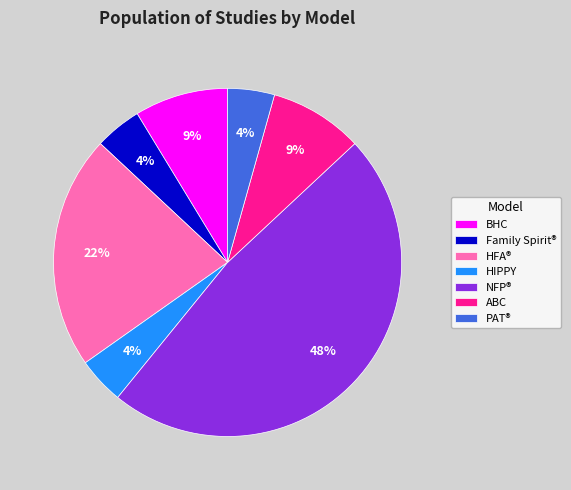

The Family Spirit® slice represents 4% of the pie. True or false?

True